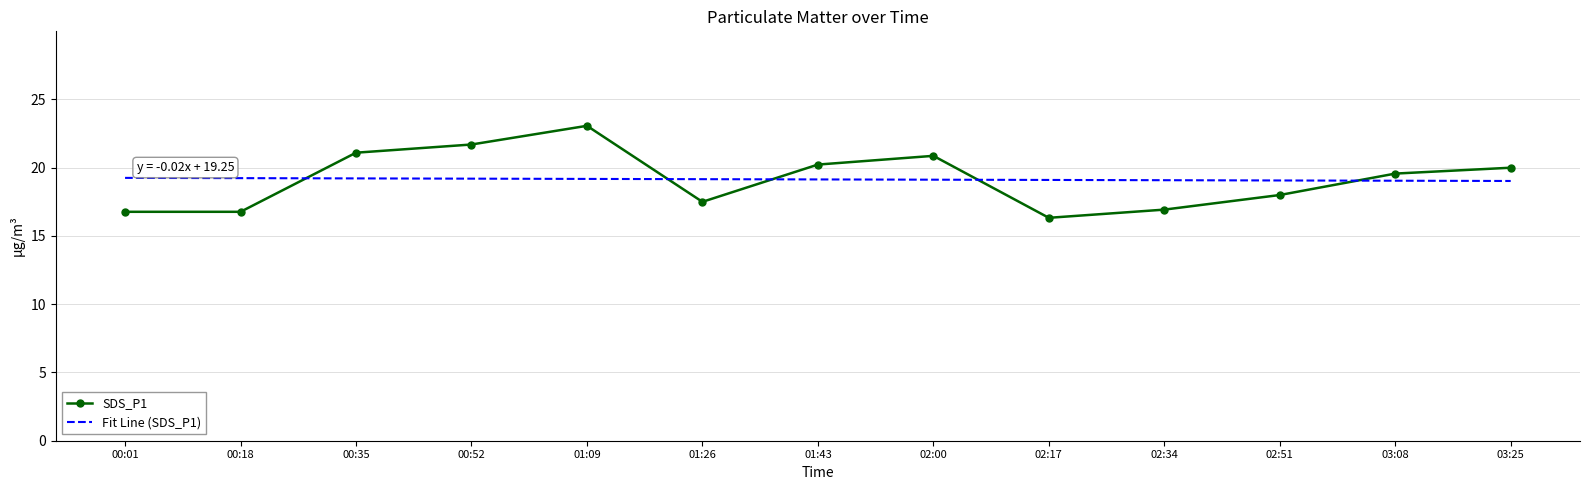

What position from the left is 02:00?

8